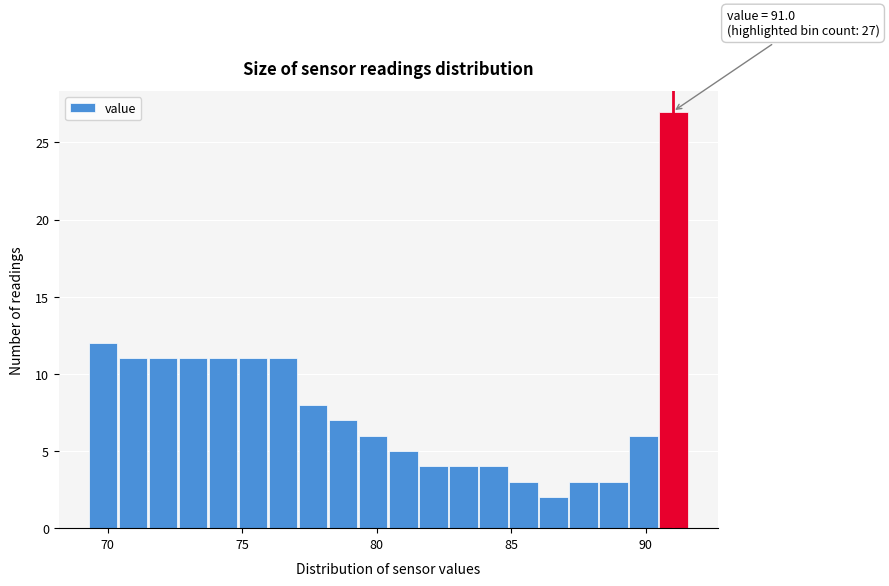

Read against the x-axis, roughly where is the centre of the tallest bar?

91.0